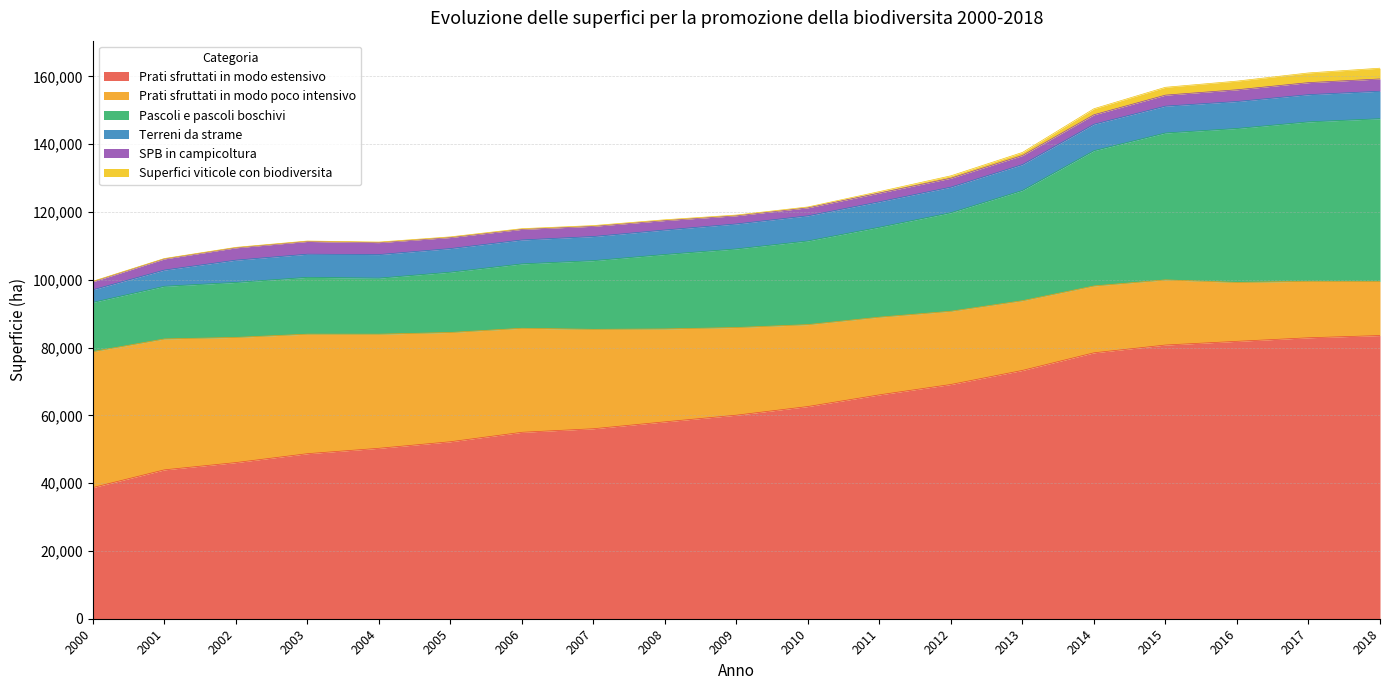

Which has a higher value, 2005 or 2015?

2015